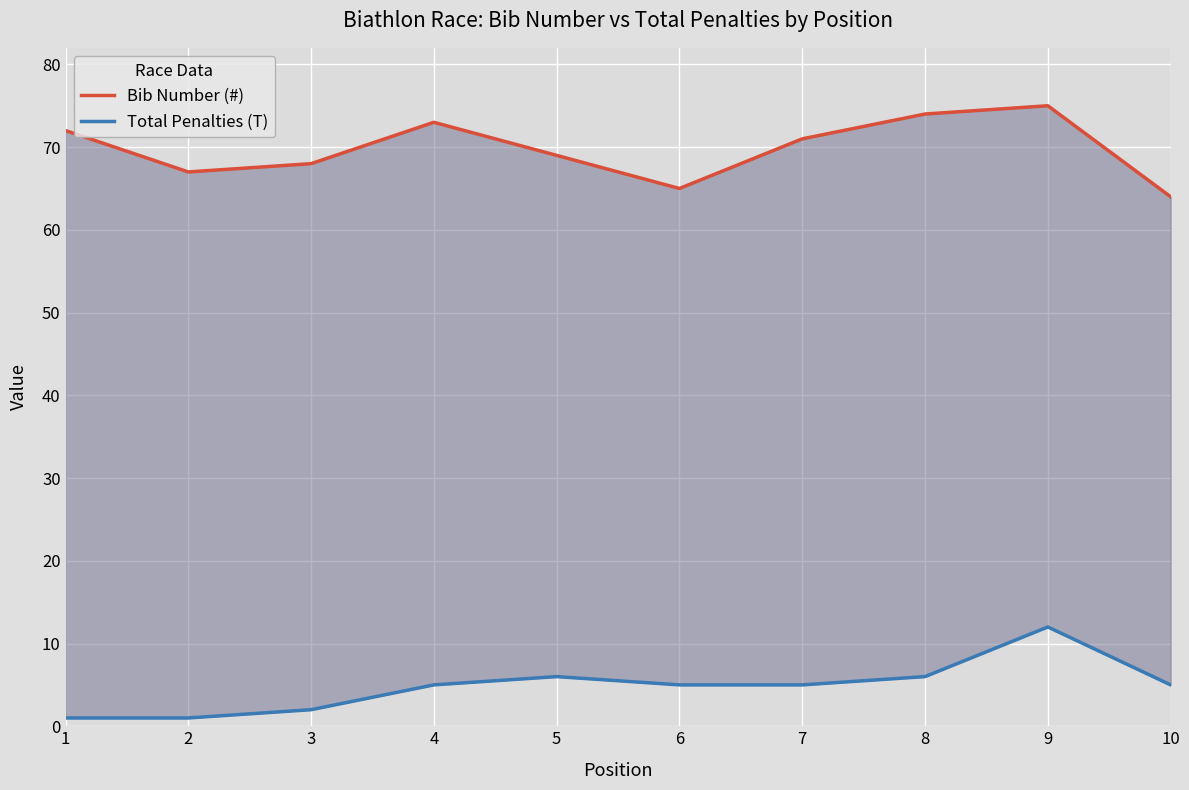

The Bib Number (#) series shows 115 at 9. True or false?

False